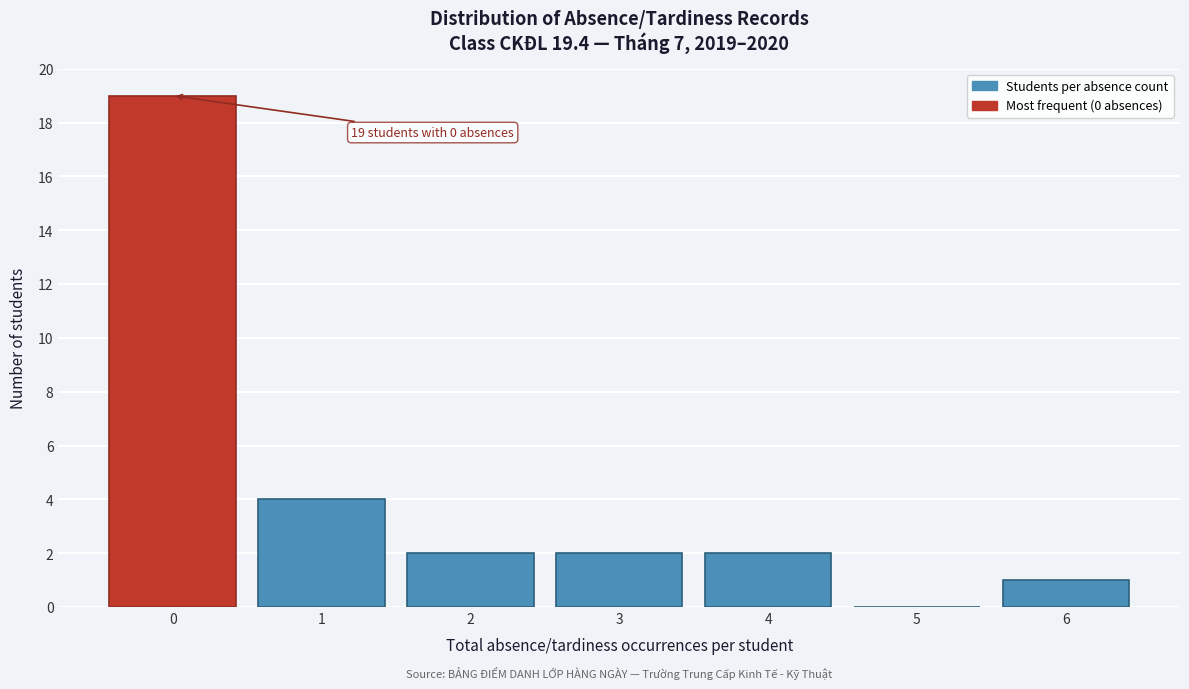

Over which range of the x-axis is the bar tallest?

-0.5 to 0.5